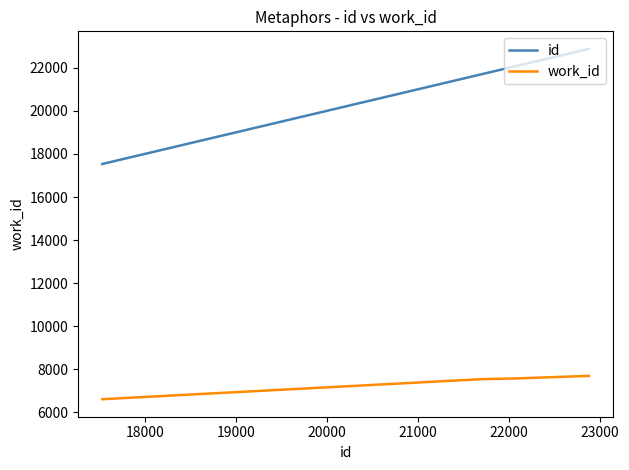

True or false: id and work_id intersect in this chart.

False